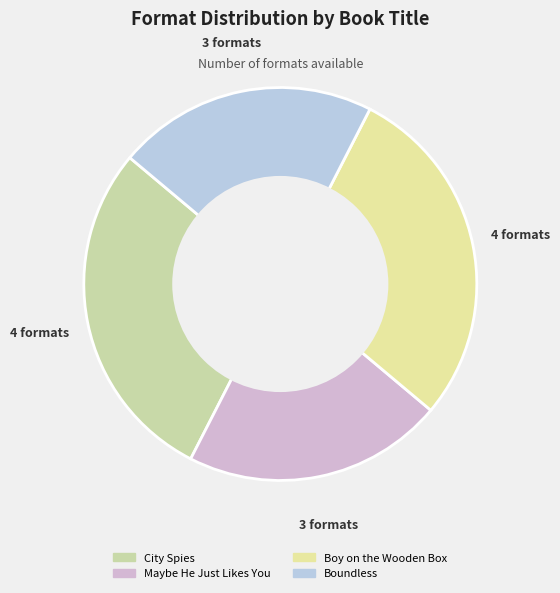

How many slices are in this pie chart?

4